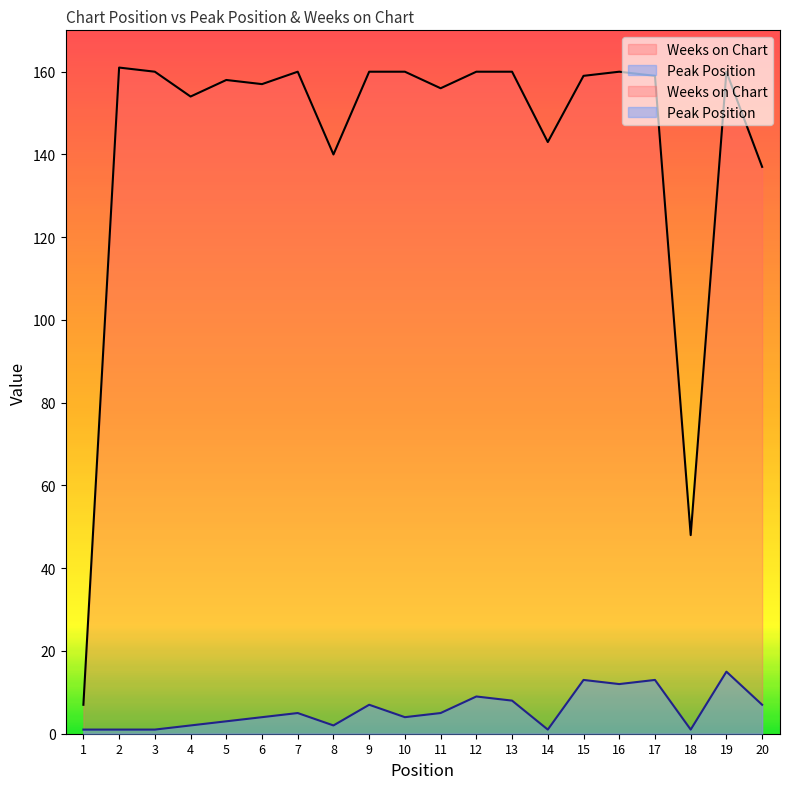

The value of Peak Position at 3 is 1. True or false?

True